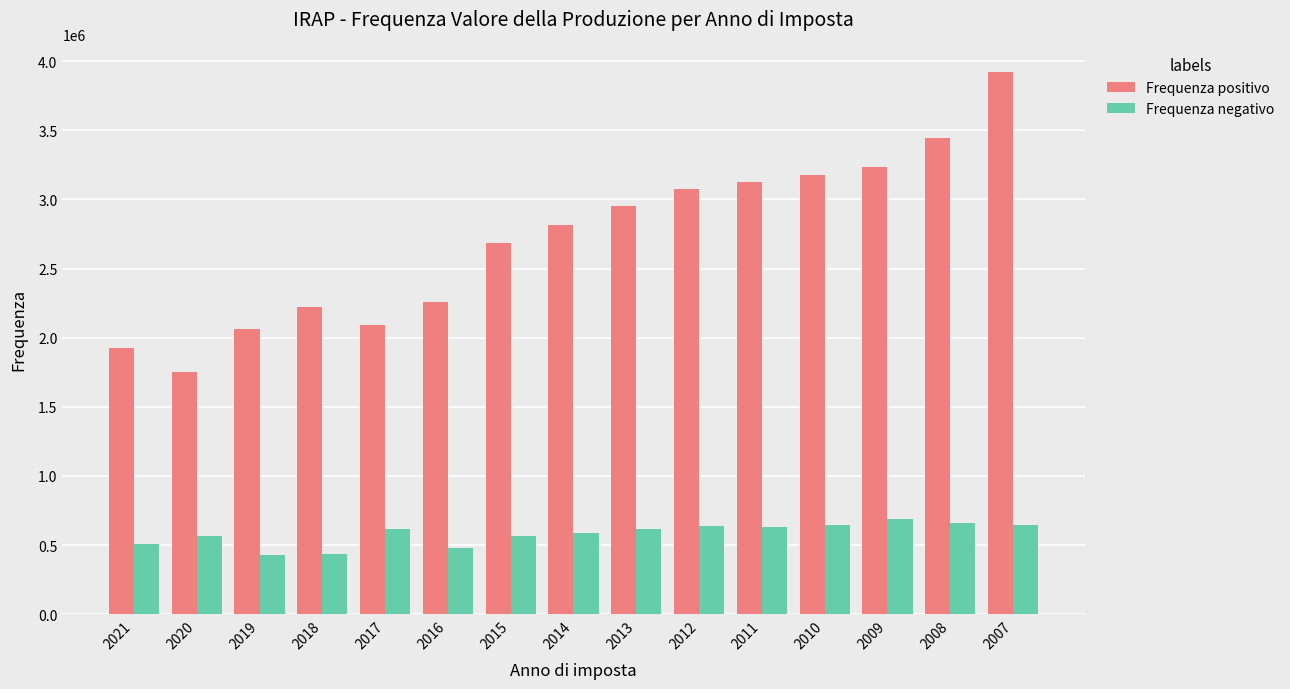

List the series in order of their peak value, lowest first.

Frequenza negativo, Frequenza positivo